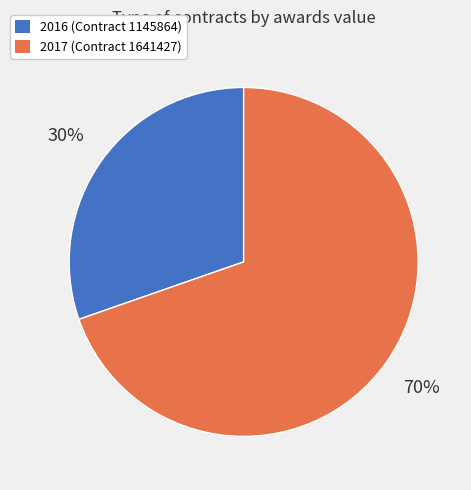

Count the number of slices in the pie.

2